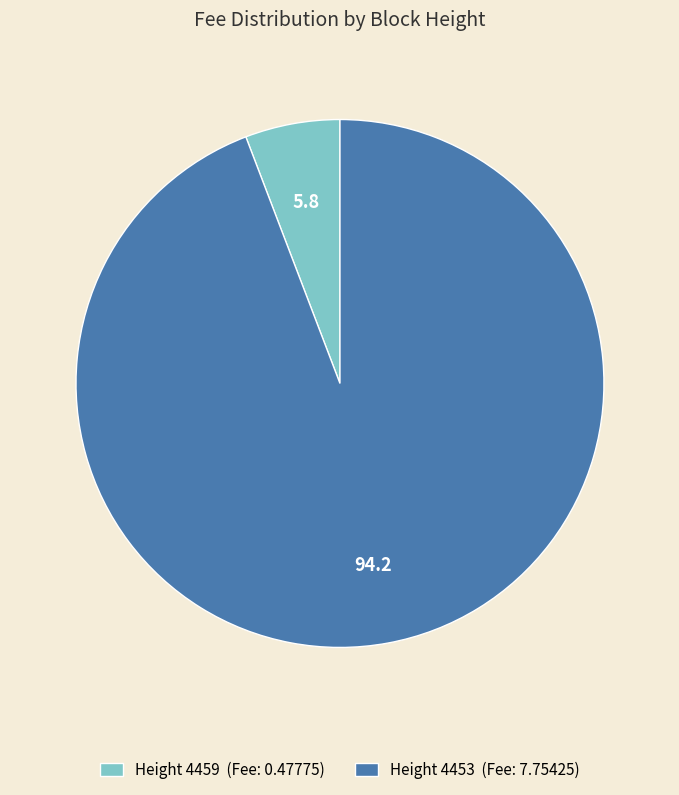

Rank the categories by value from highest to lowest.

Height 4453, Height 4459